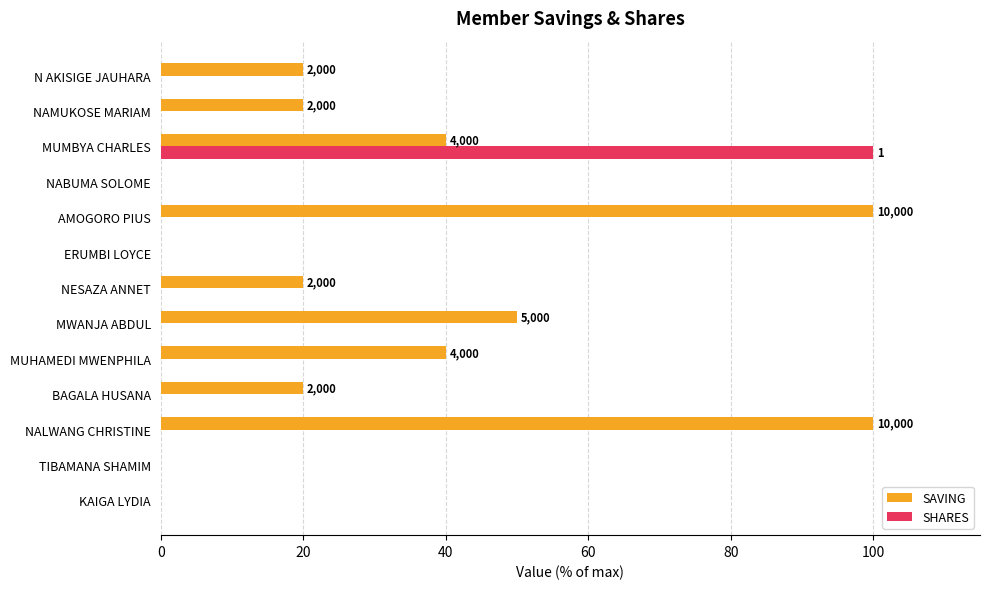

Between NALWANG CHRISTINE and NABUMA SOLOME, which series saw the biggest shift?

SAVING